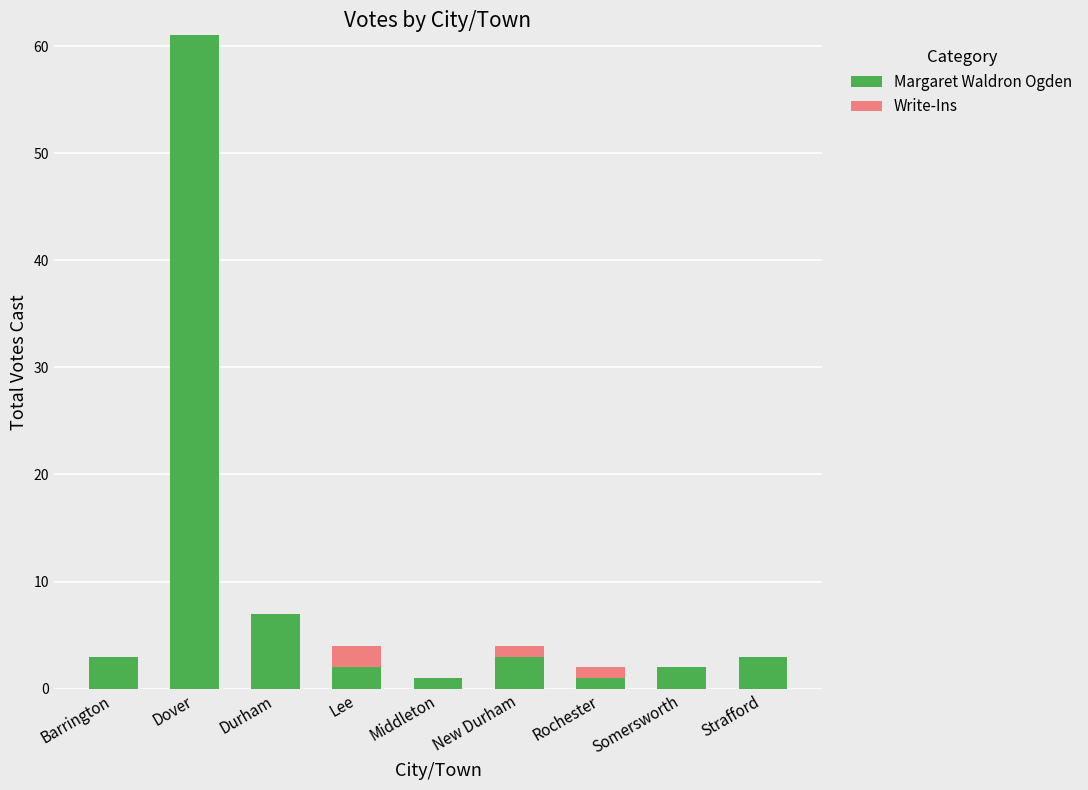

The value of Margaret Waldron Ogden at Durham is 7. True or false?

True